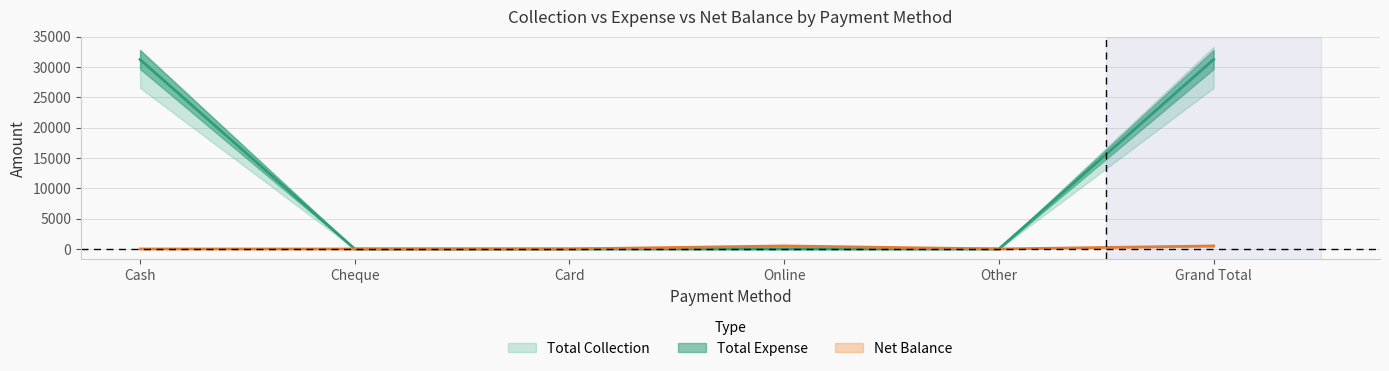

What position from the right is Grand Total?

1